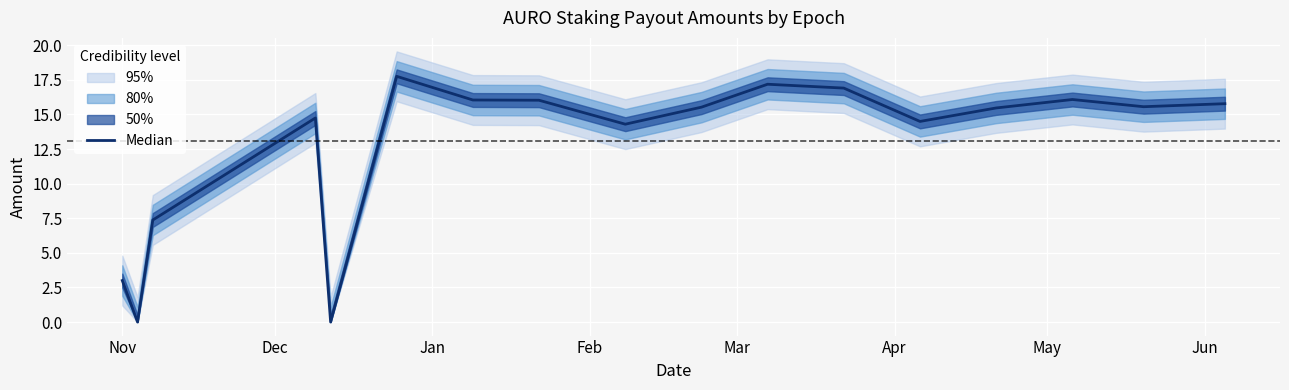

Reading left to right, what are all the values shown in this chart?

3.0	0.0	7.4	14.7	0.0	17.8	16.0	16.0	14.3	15.5	17.2	16.9	14.5	15.5	16.1	15.6	15.8